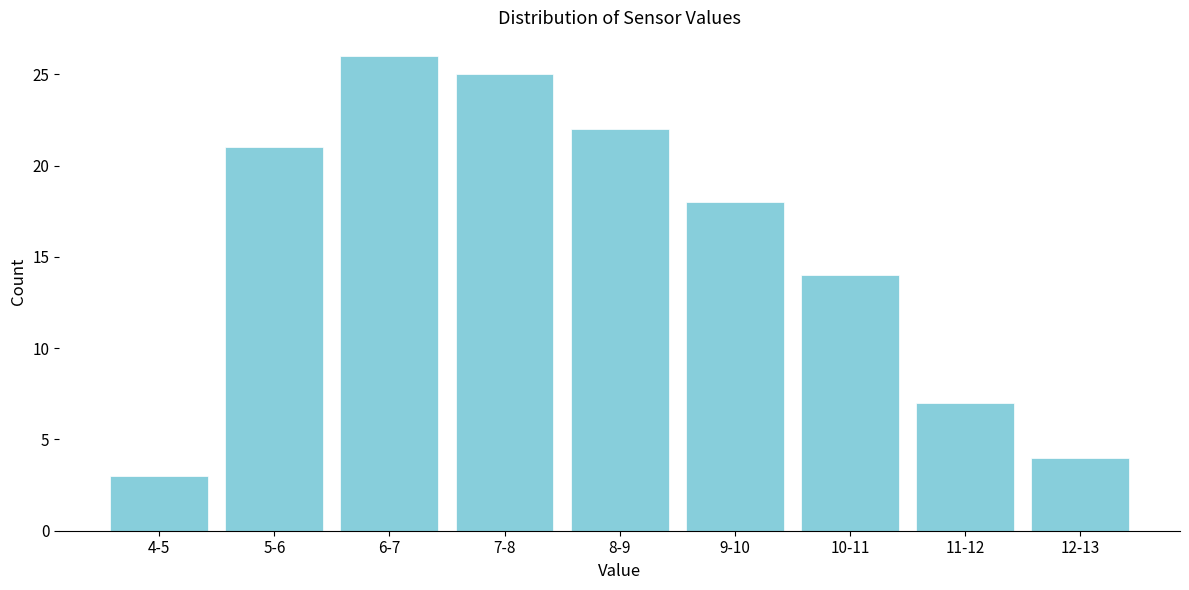

Reading left to right, extract all data points from this chart.

3	21	26	25	22	18	14	7	4